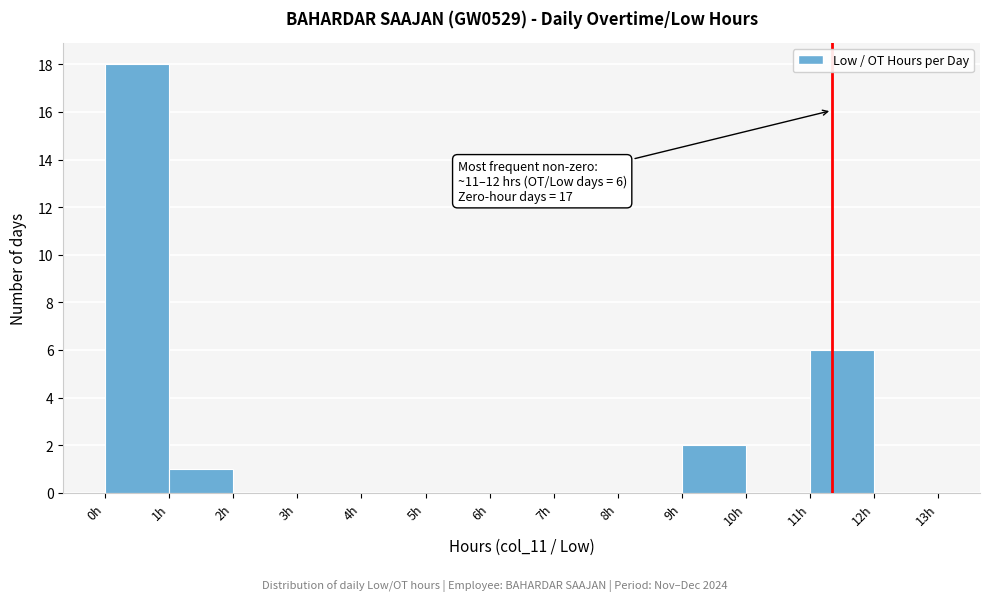

Over which range of the x-axis is the bar tallest?

0 to 1